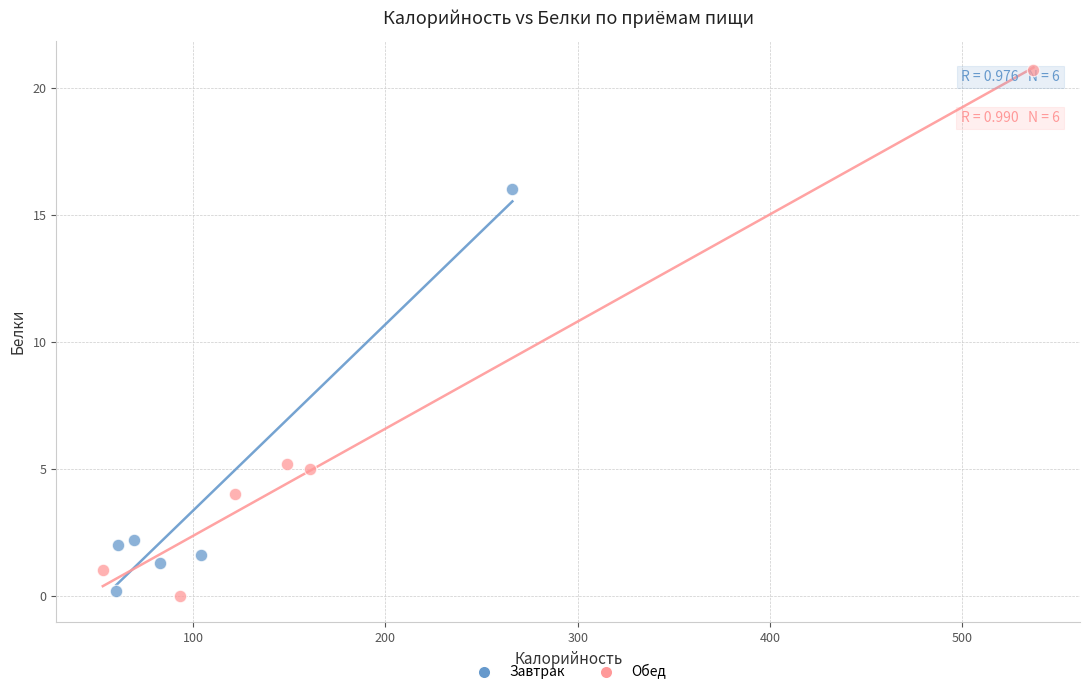

Which series has the widest spread of Y values?

Обед